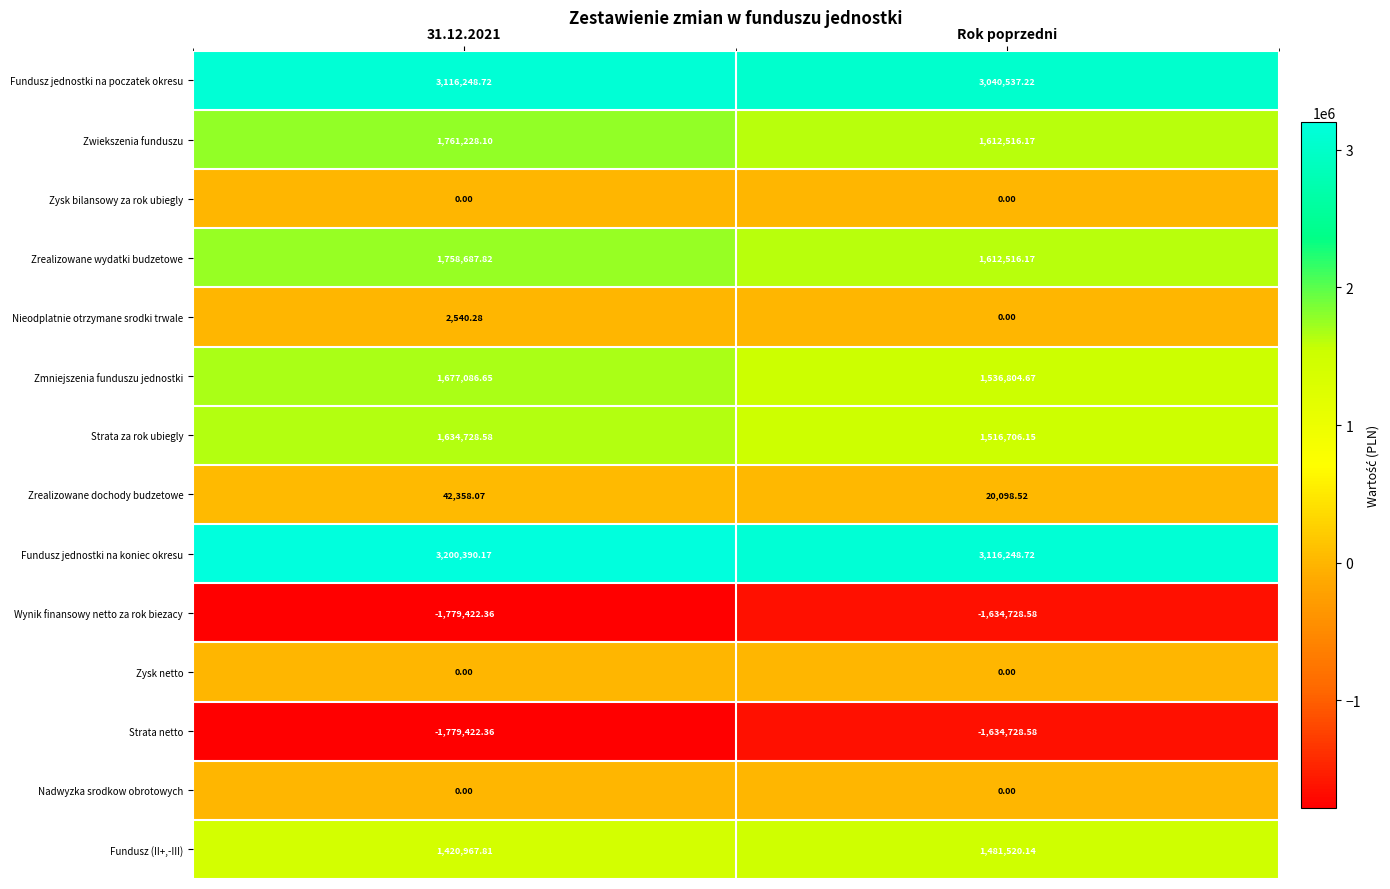

Is the value of Strata za rok ubiegly at 31.12.2021 greater than the value of Fundusz (II+,-III) at Rok poprzedni?

Yes